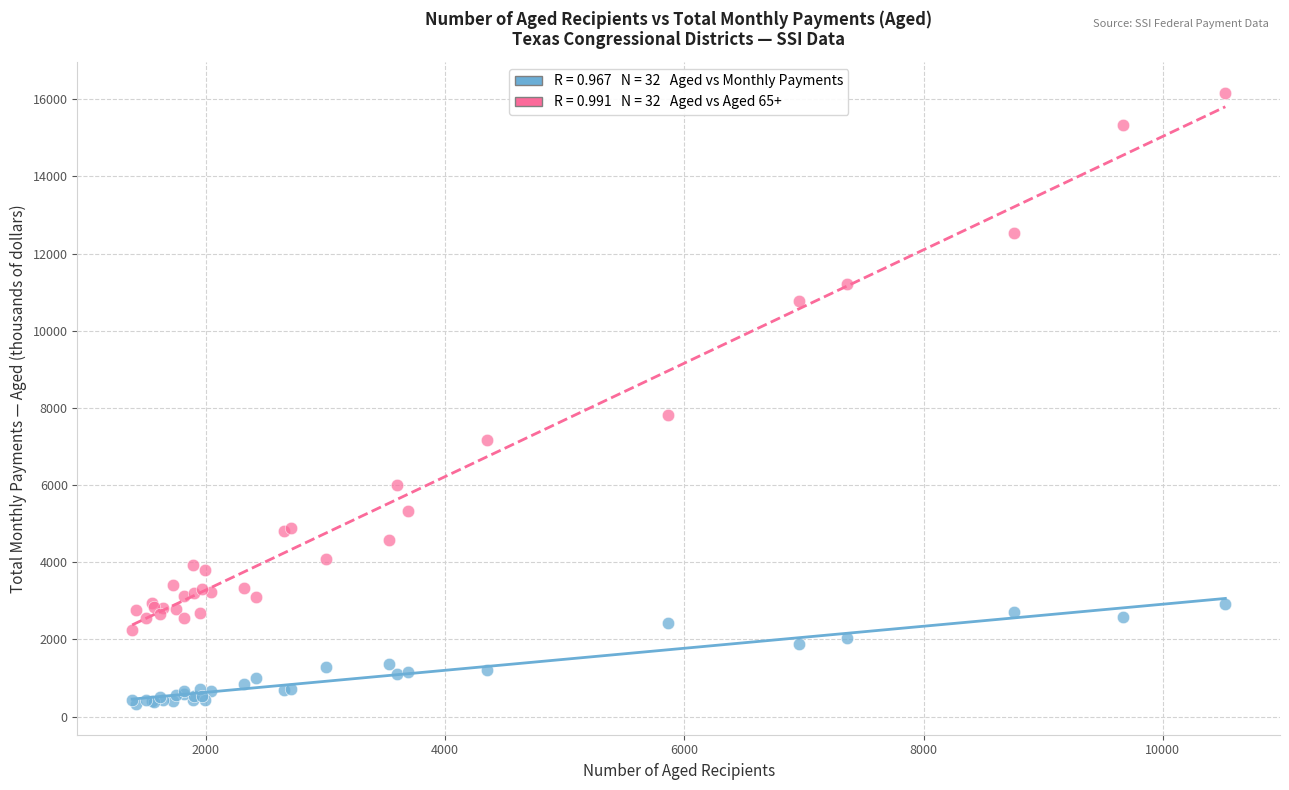

Across all series, what Y value is closest to 8247?

7824